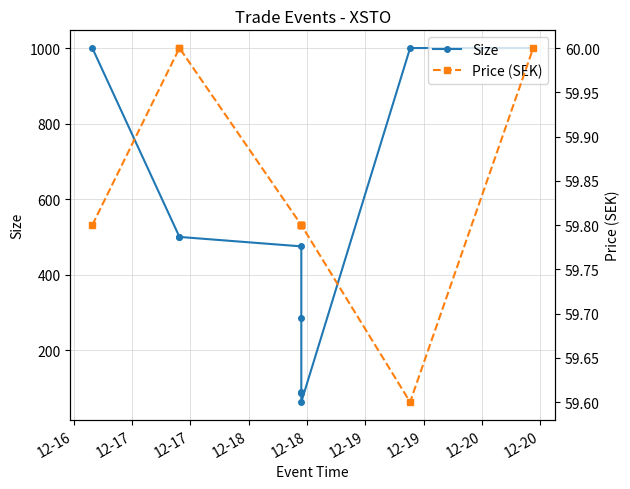

True or false: Size and Price (SEK) cross at least once.

False